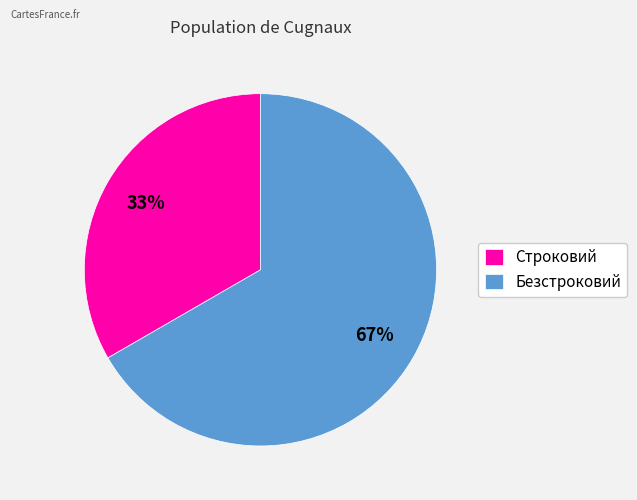

Combined, do Строковий and Безстроковий account for over 50%?

Yes